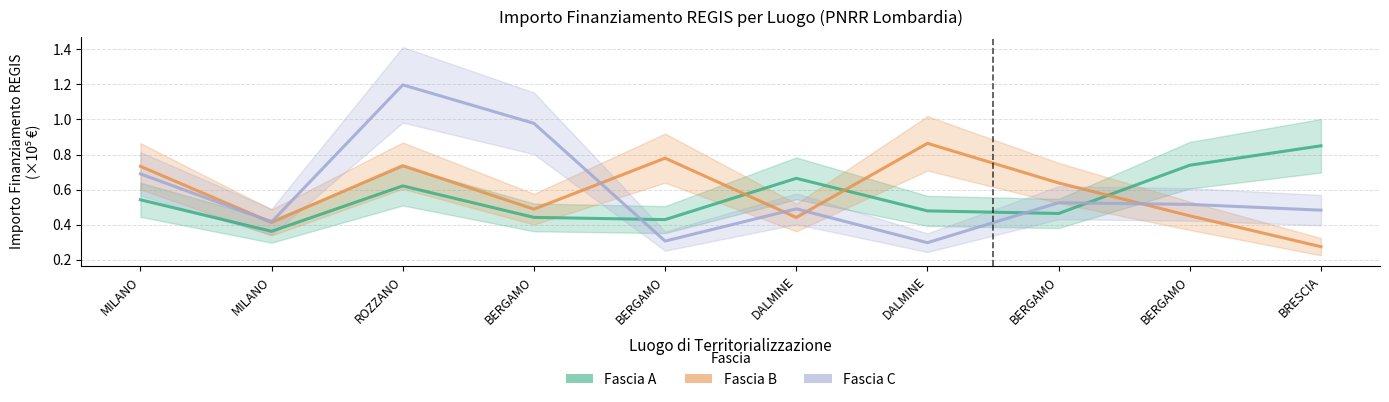

In Fascia C, how many points are lower than both neighbors (excluding endpoints)?

3